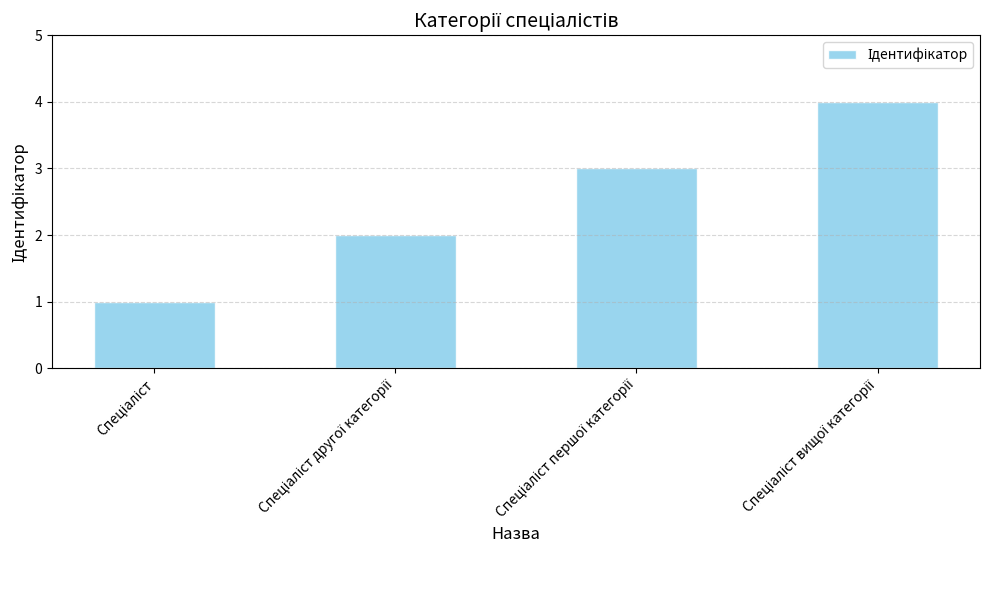

What is the maximum value shown in the chart?

4